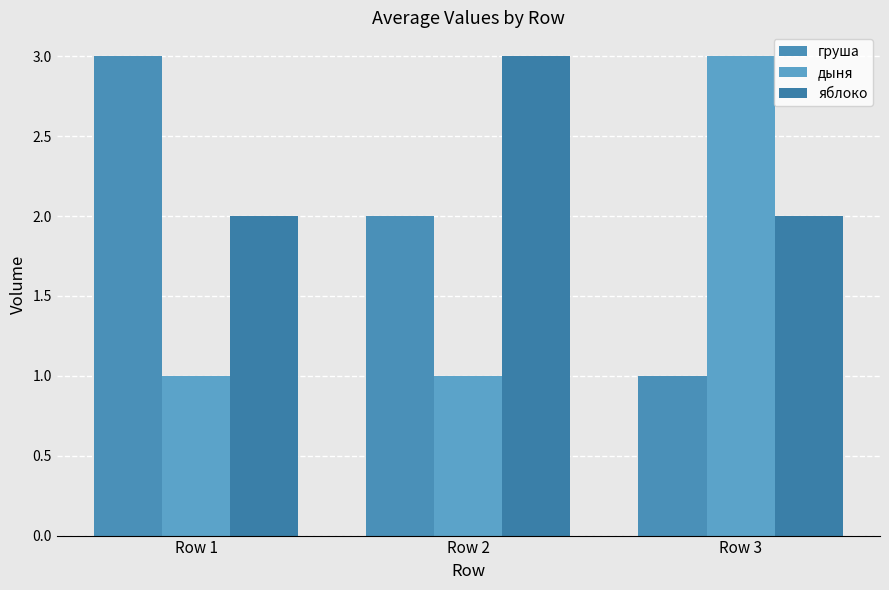

What is the minimum value for дыня?

1